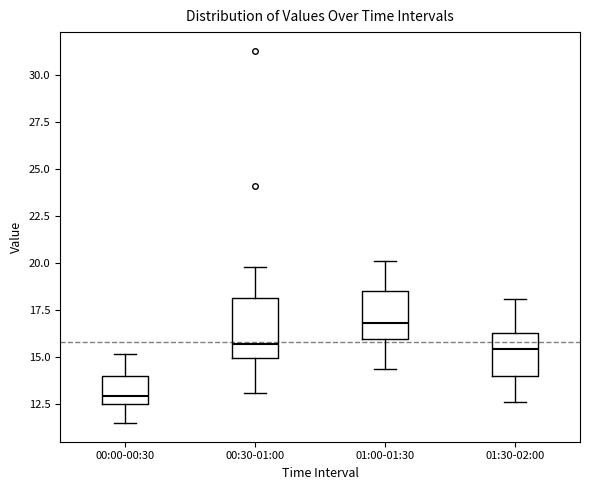

Reading left to right, read every box against the y-axis: the position of its median line, the range the box covers, and the ends of its whiskers. The values are not printed on the chart, so give them approximately, as read against the axis.

00:00-00:30: median 13.0, box 12.5 to 14.0, whiskers 11.5 to 15.0
00:30-01:00: median 15.5, box 15.0 to 18.0, whiskers 13.0 to 20.0
01:00-01:30: median 17.0, box 16.0 to 18.5, whiskers 14.5 to 20.0
01:30-02:00: median 15.5, box 14.0 to 16.5, whiskers 12.5 to 18.0